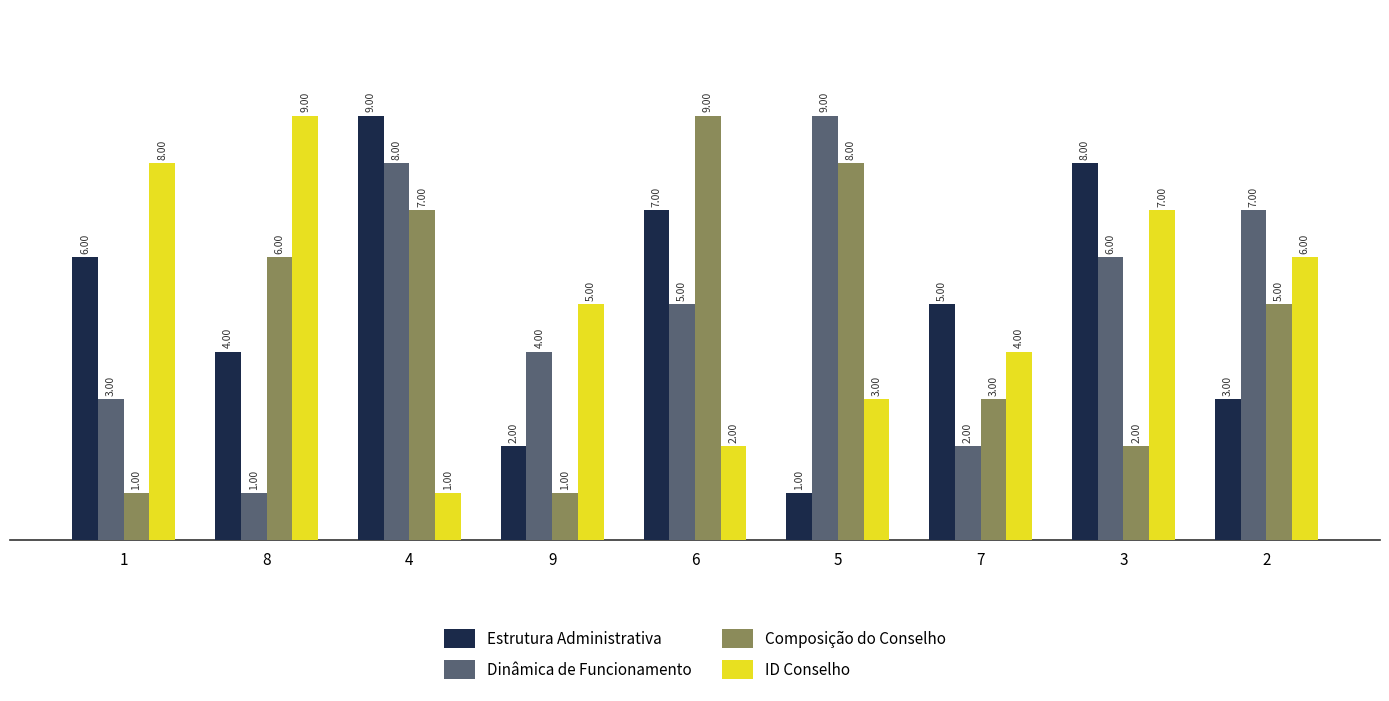

Reading left to right, extract all data points from this chart.

Estrutura Administrativa: 1=6	8=4	4=9	9=2	6=7	5=1	7=5	3=8	2=3
Dinâmica de Funcionamento: 1=3	8=1	4=8	9=4	6=5	5=9	7=2	3=6	2=7
Composição do Conselho: 1=1	8=6	4=7	9=1	6=9	5=8	7=3	3=2	2=5
ID Conselho: 1=8	8=9	4=1	9=5	6=2	5=3	7=4	3=7	2=6